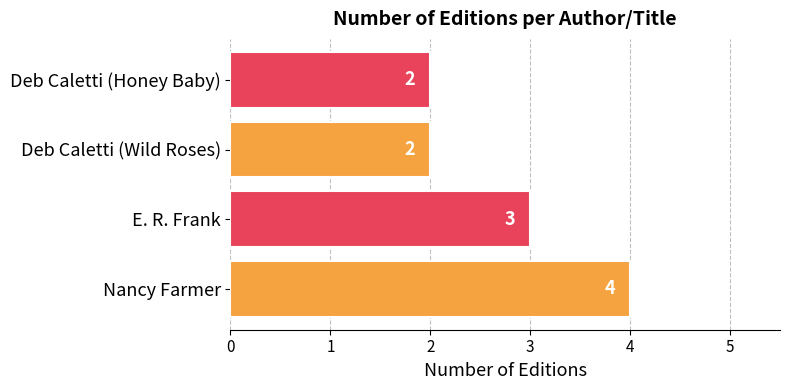

The chart shows a value of 5 at E. R. Frank. True or false?

False